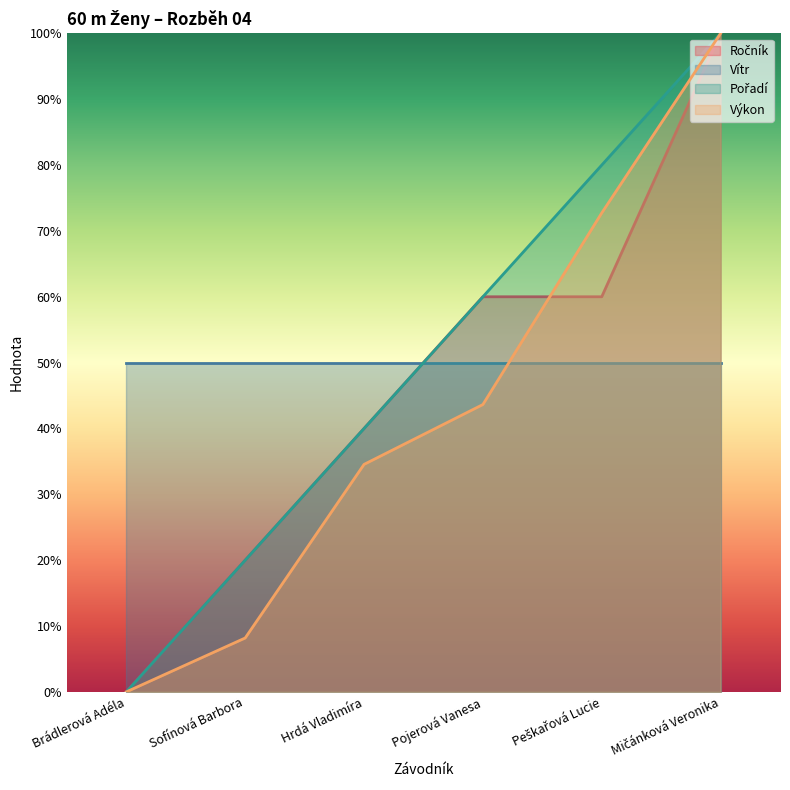

Does the chart display data point markers on the line(s)?

No